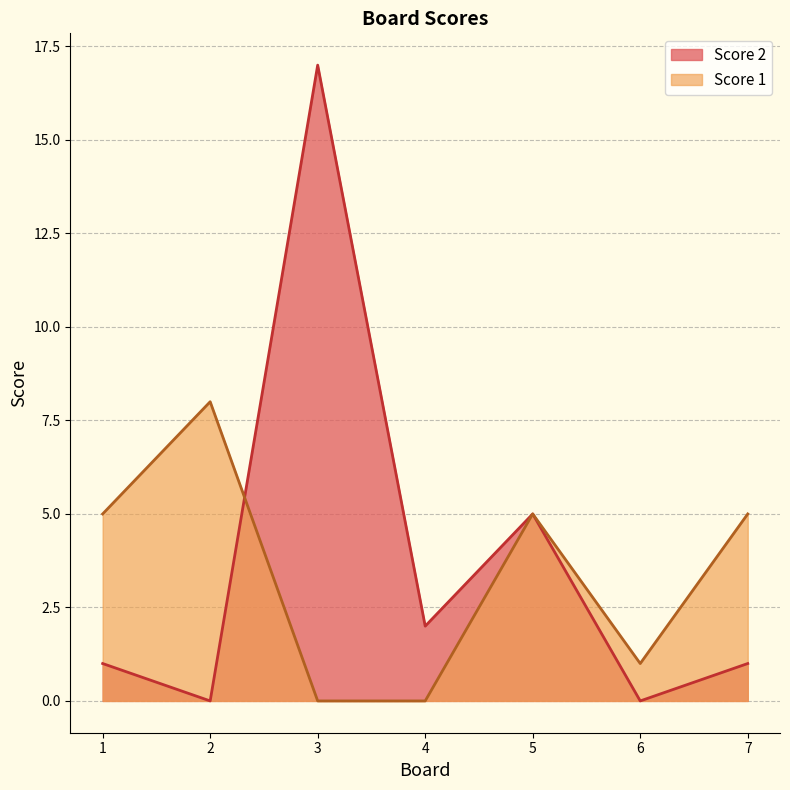

True or false: Score 2 has a value of 1 at 7.

True